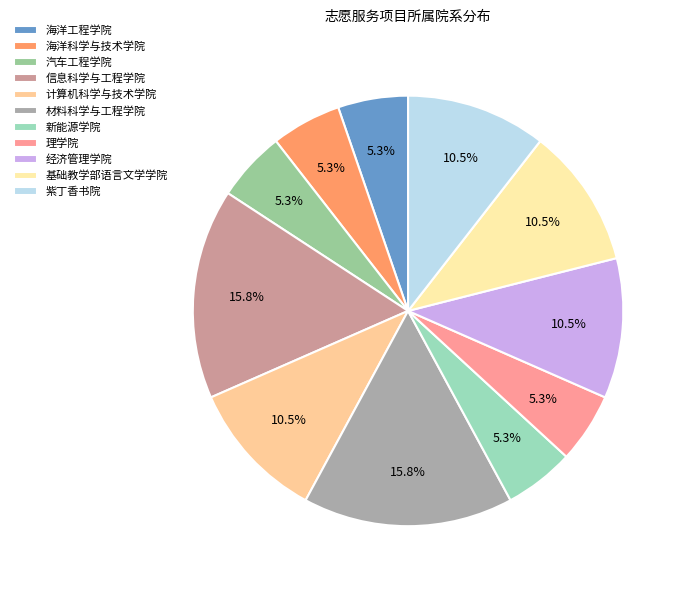

To the nearest percent, what portion does 材料科学与工程学院 represent?

16%